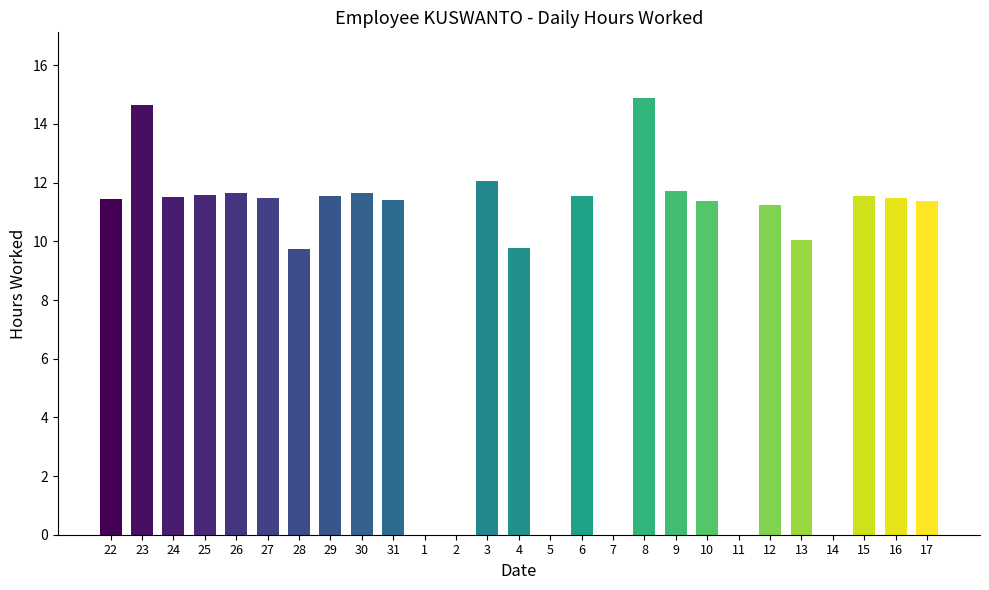

What is the ratio of the value at 15 to the value at 24?

1.0